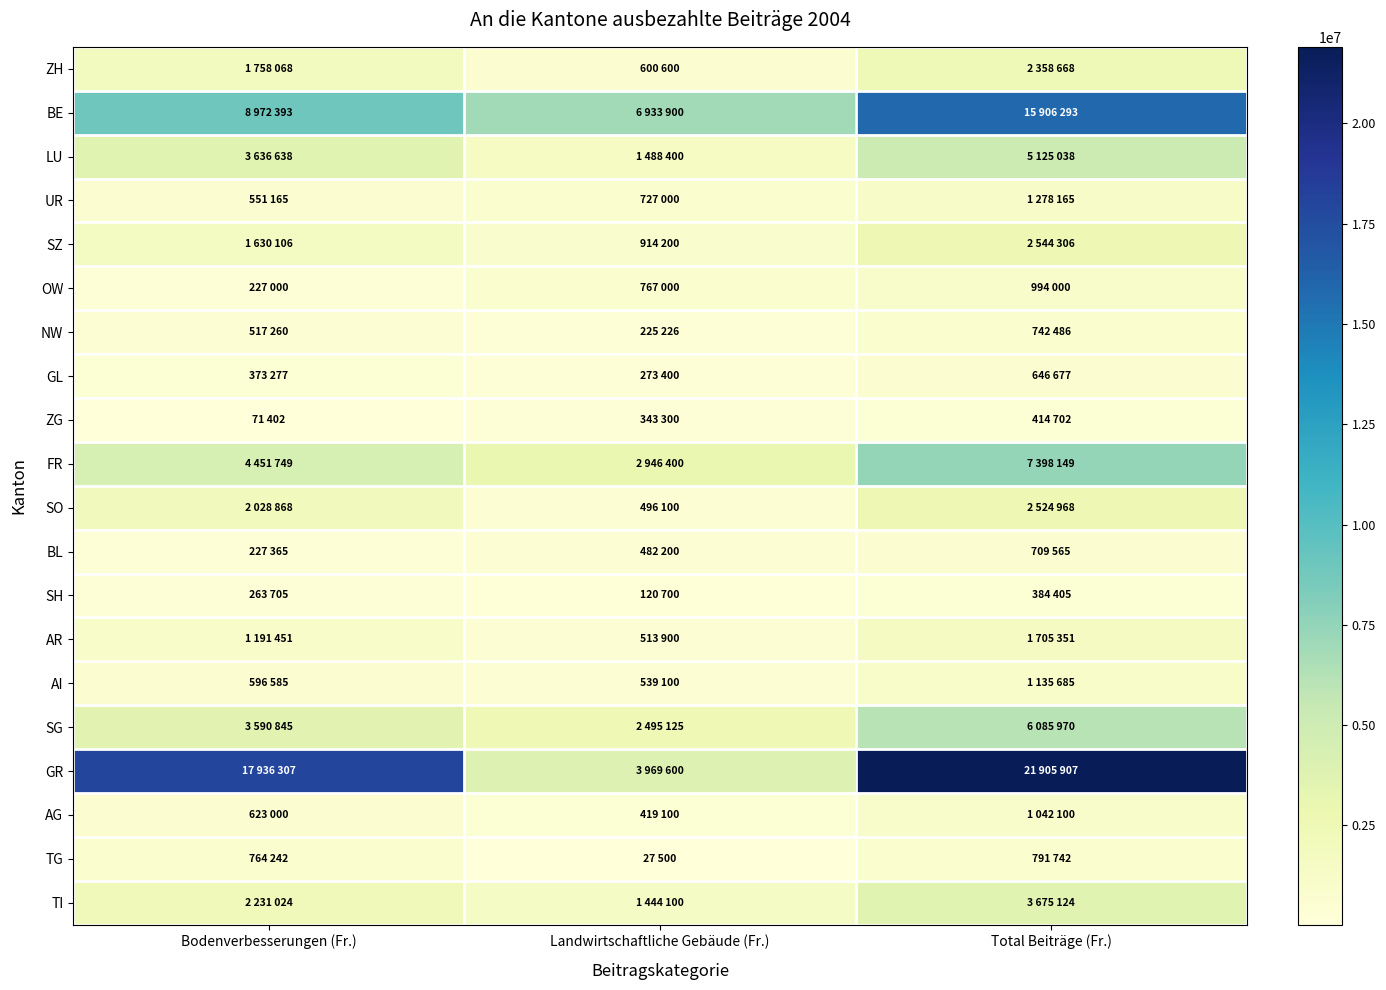

Which series has the largest range (max minus min)?

GR